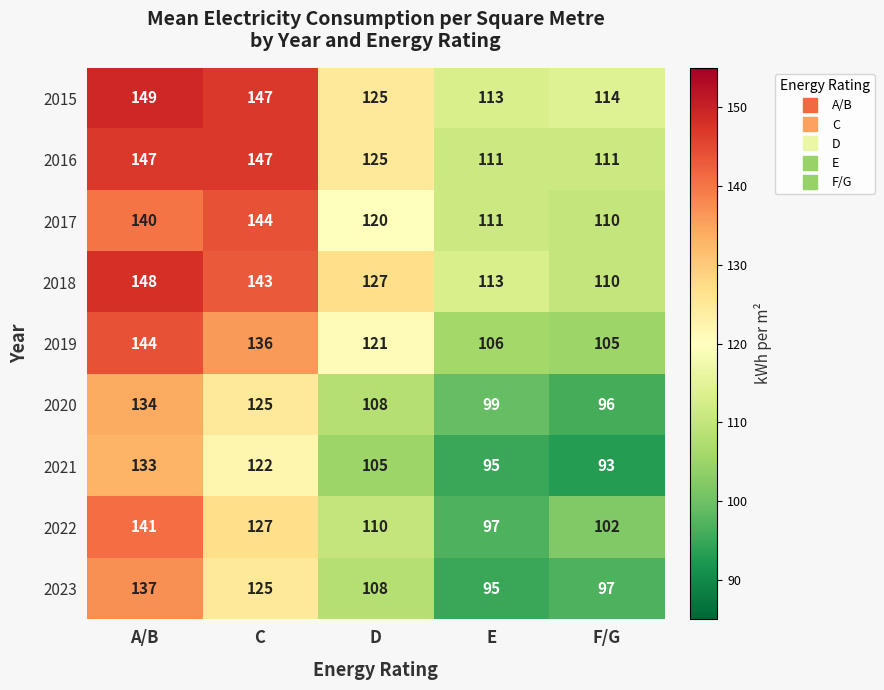

Which series has the largest range (max minus min)?

2022